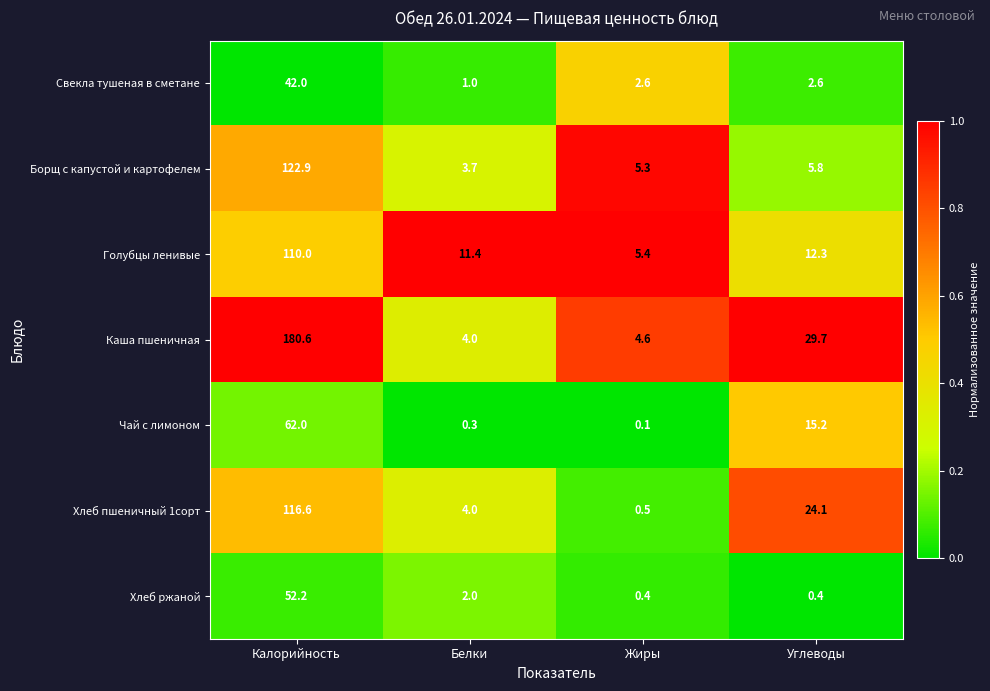

What is the difference between the highest and lowest values at Жиры?

5.3